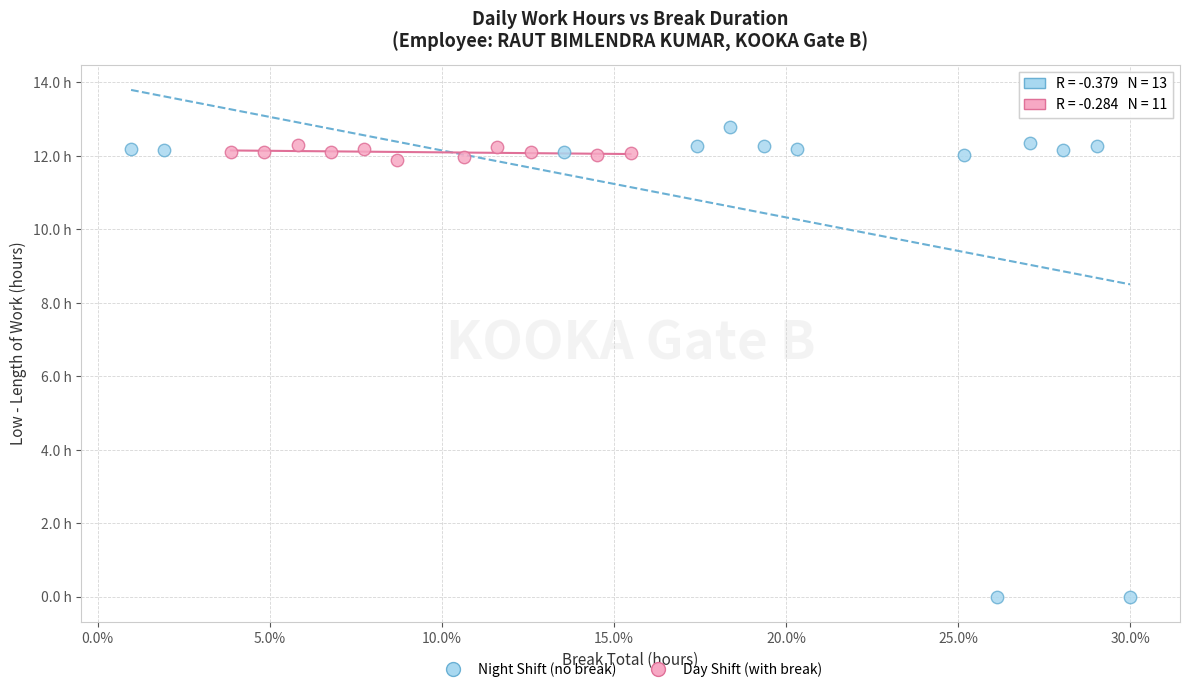

Which series has the widest spread of Y values?

Night Shift (no break)